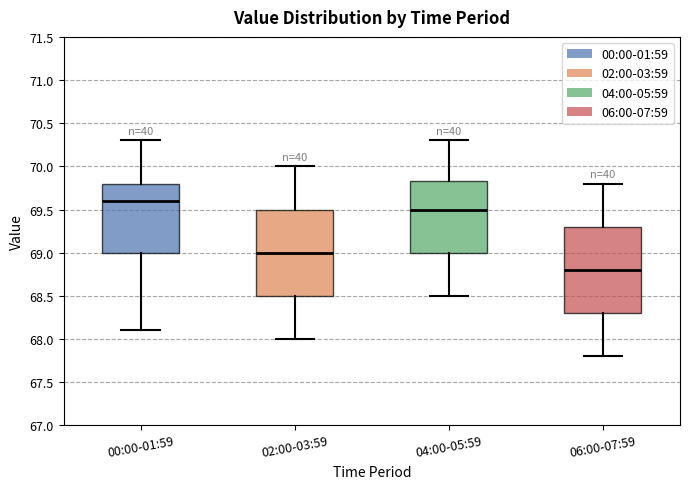

Reading left to right, transcribe this box plot: for each box, give where its median line is, the range the box spans, and where its two whiskers end, as read against the y-axis. The values are not printed on the chart, so give them approximately, as read against the axis.

00:00-01:59: median 69.60, box 69.00 to 69.80, whiskers 68.10 to 70.30
02:00-03:59: median 69.00, box 68.50 to 69.50, whiskers 68.00 to 70.00
04:00-05:59: median 69.50, box 69.00 to 69.85, whiskers 68.50 to 70.30
06:00-07:59: median 68.80, box 68.30 to 69.30, whiskers 67.80 to 69.80